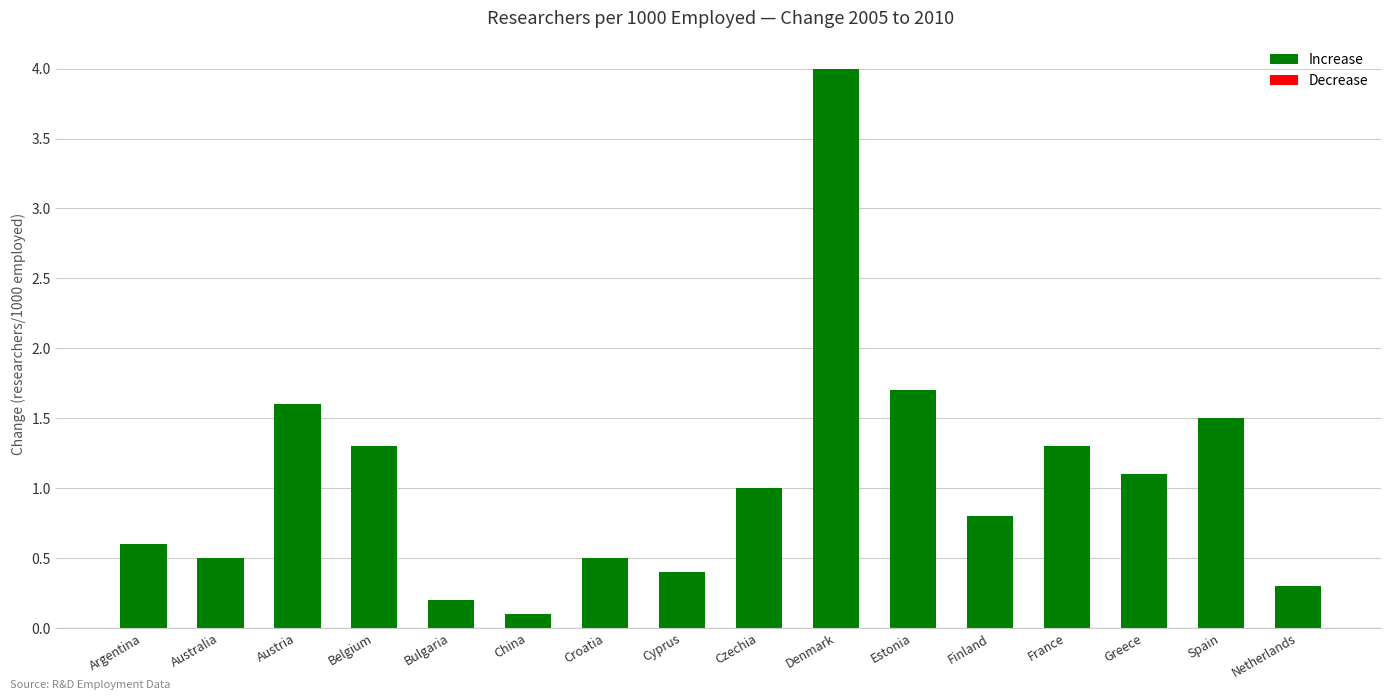

Are the bars grouped side by side (vs. stacked)?

No